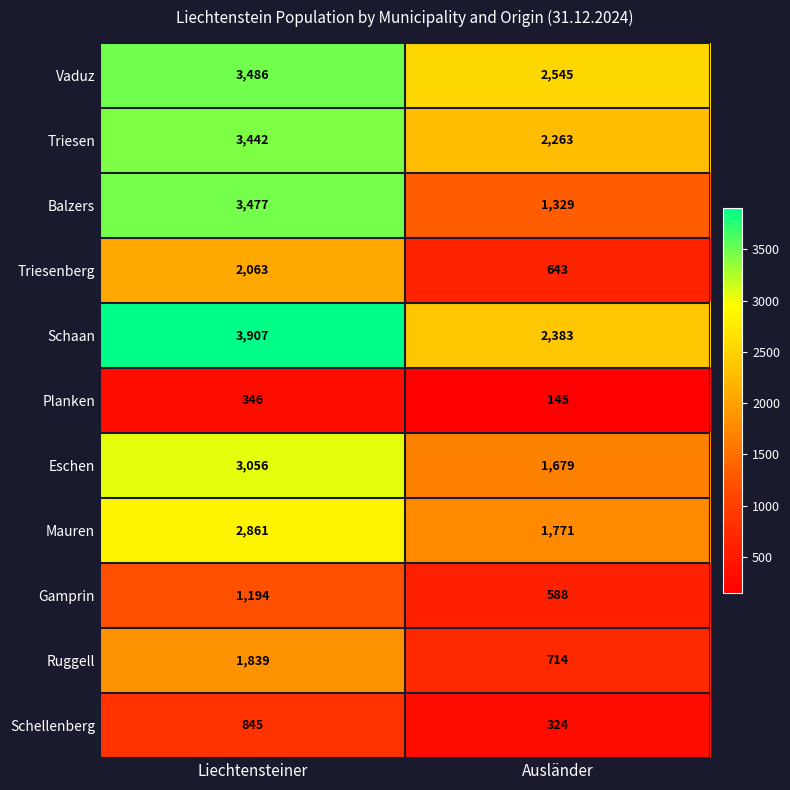

Reading left to right, what are all the values shown in this chart?

Vaduz: 3486	2545
Triesen: 3442	2263
Balzers: 3477	1329
Triesenberg: 2063	643
Schaan: 3907	2383
Planken: 346	145
Eschen: 3056	1679
Mauren: 2861	1771
Gamprin: 1194	588
Ruggell: 1839	714
Schellenberg: 845	324